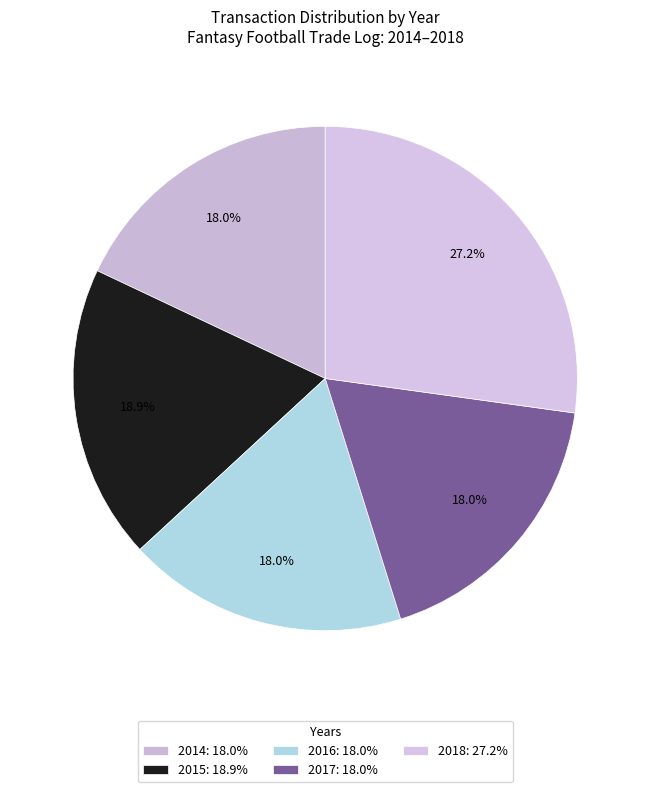

What percentage do 2017 and 2014 together represent?

35.9%